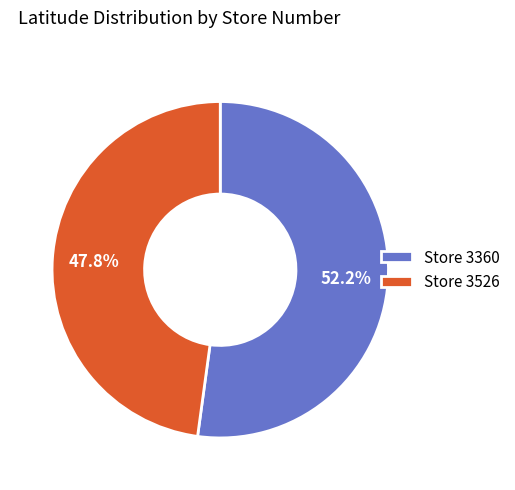

Rank the categories by value from highest to lowest.

Store 3360, Store 3526